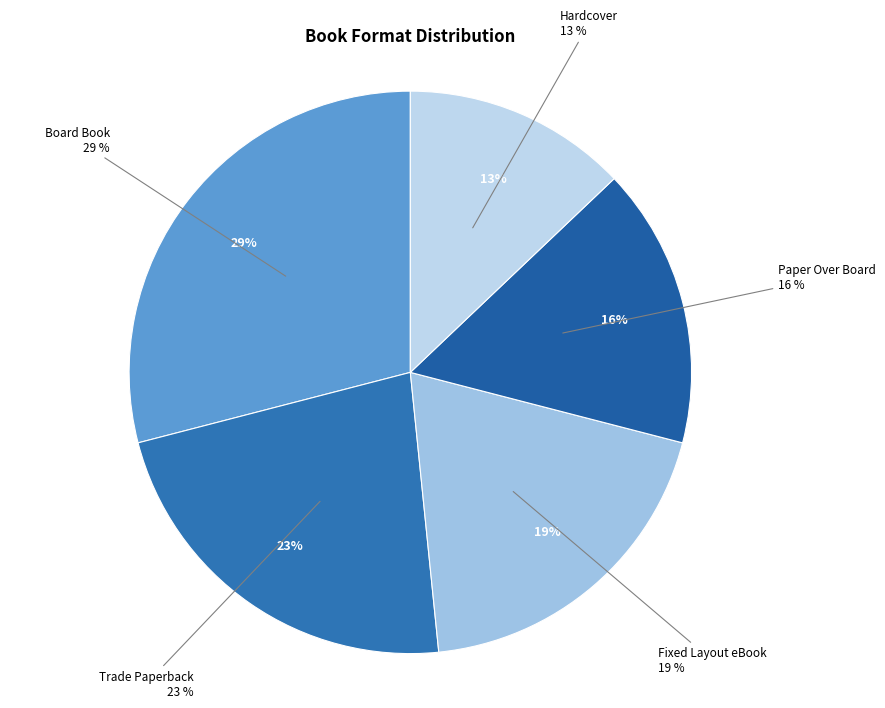

Which slice is the largest?

Board Book